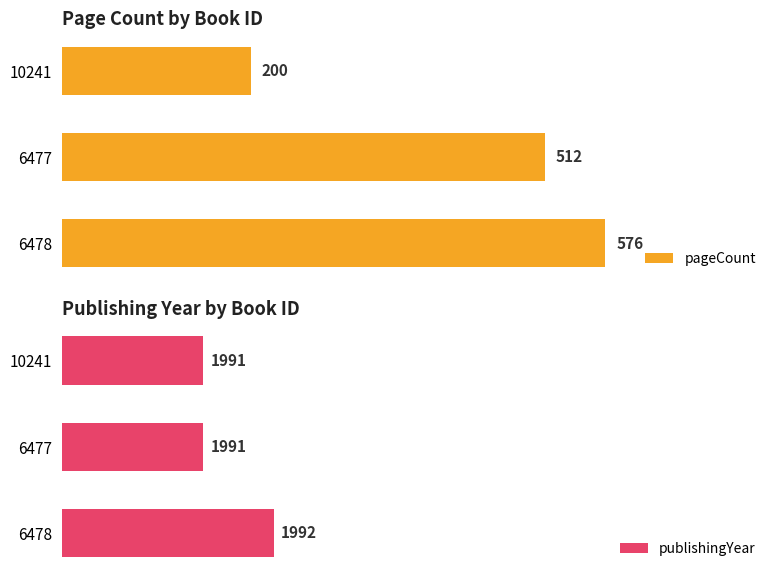

Is it true that pageCount equals 512 at 6477?

True